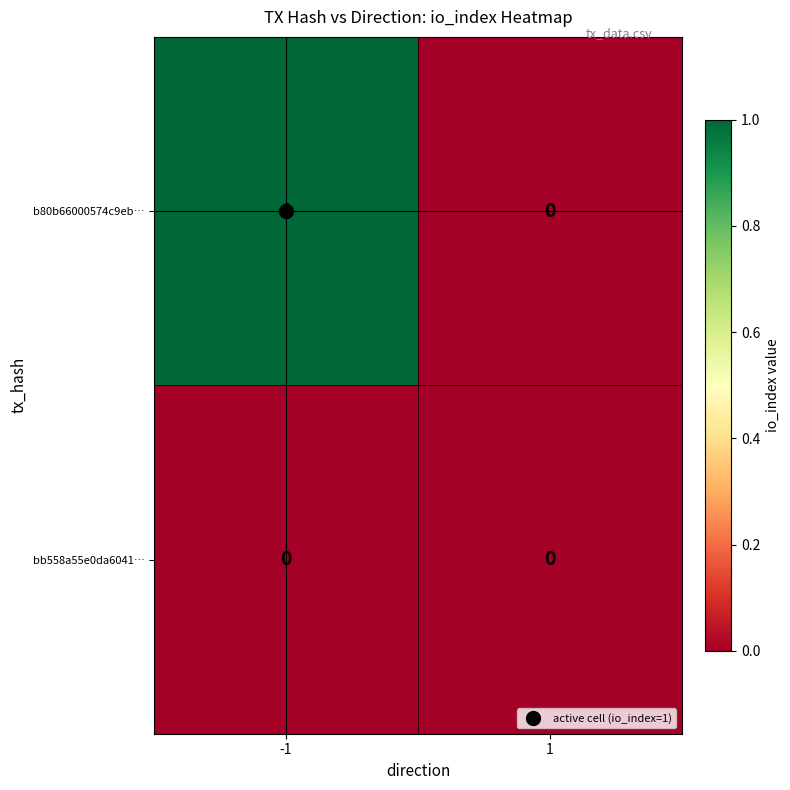

How many distinct data groups are displayed?

2